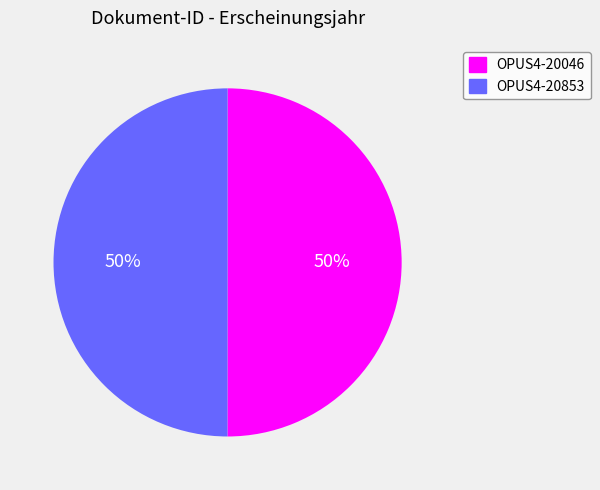

To the nearest percent, what percentage of the pie is OPUS4-20046?

50%